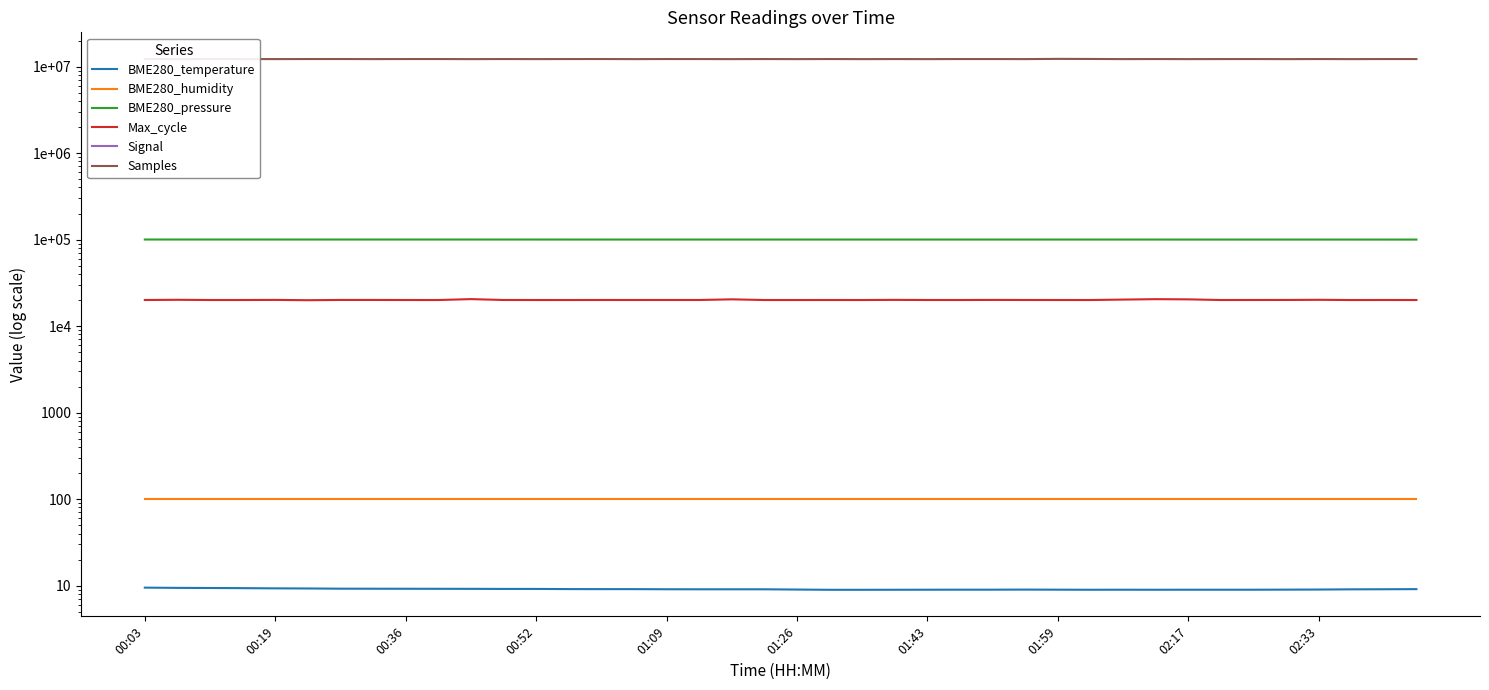

Is this an area chart (filled region under the line)?

No